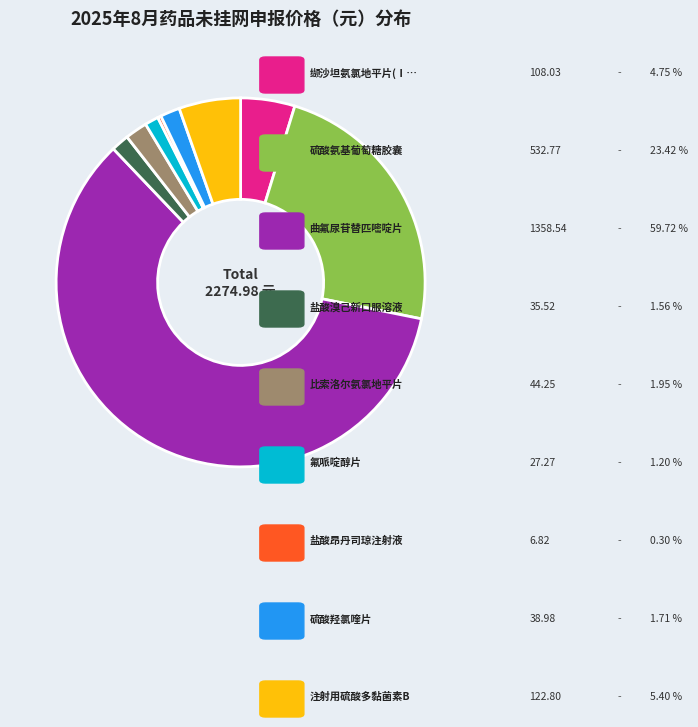

Does any single category account for the majority?

Yes